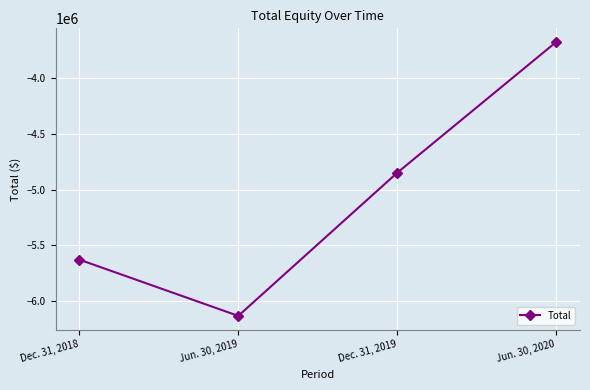

The chart shows a value of -5628891 at Dec. 31, 2018. True or false?

True